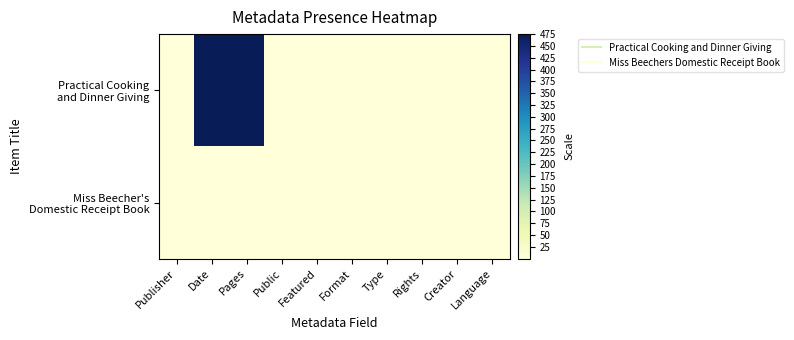

Which series has the widest spread of values?

Practical Cooking and Dinner Giving